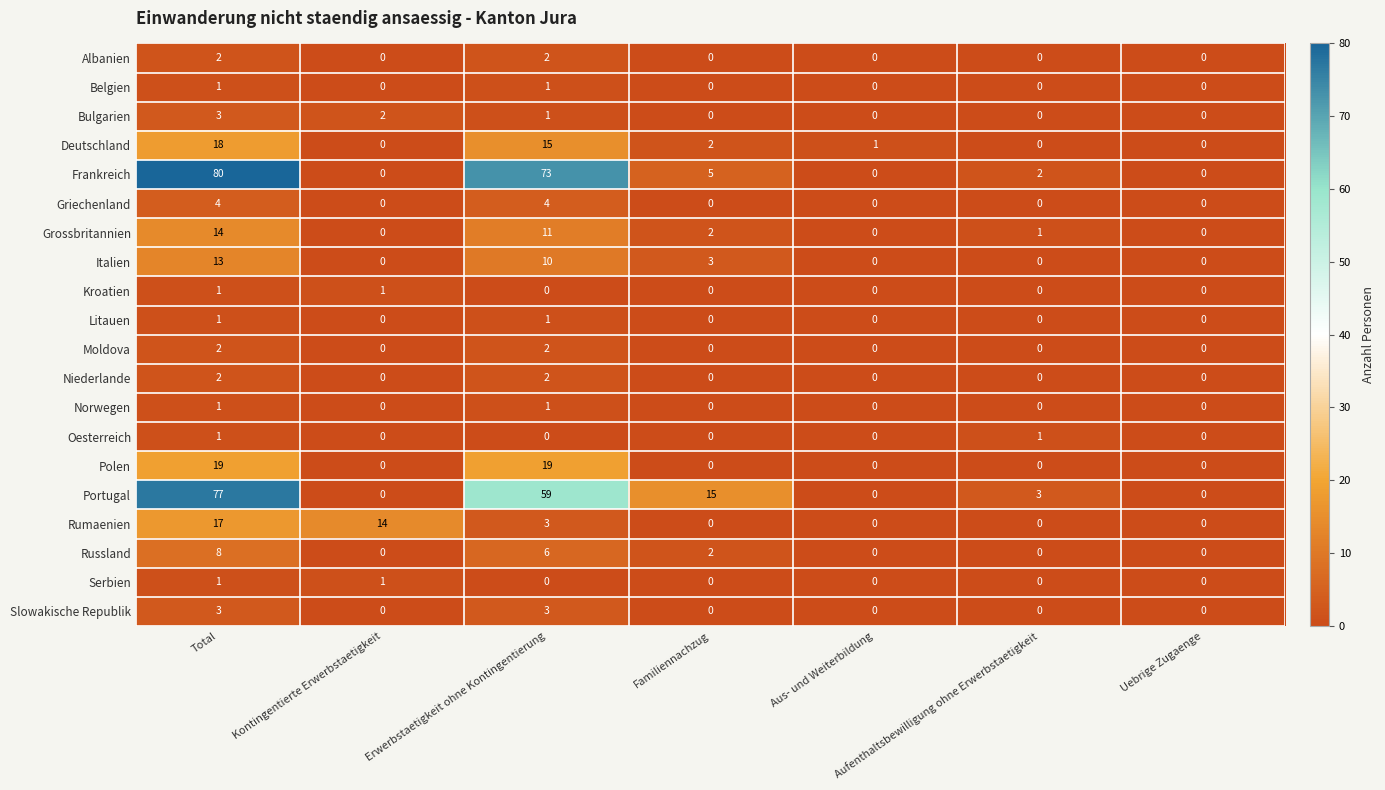

The value of Albanien at Erwerbstaetigkeit ohne Kontingentierung is 2. True or false?

True